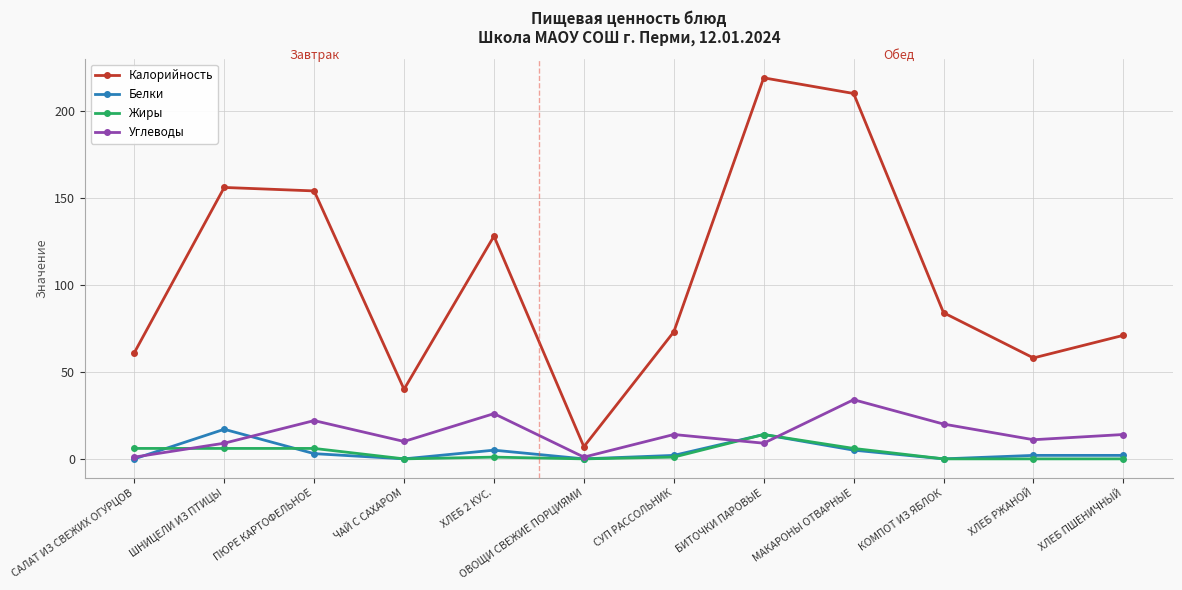

Which category has the highest value in the Калорийность series?

БИТОЧКИ ПАРОВЫЕ